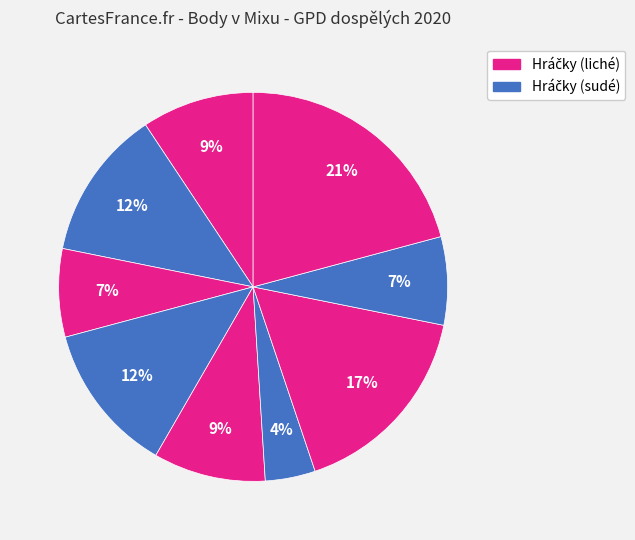

How many slices are in this pie chart?

9